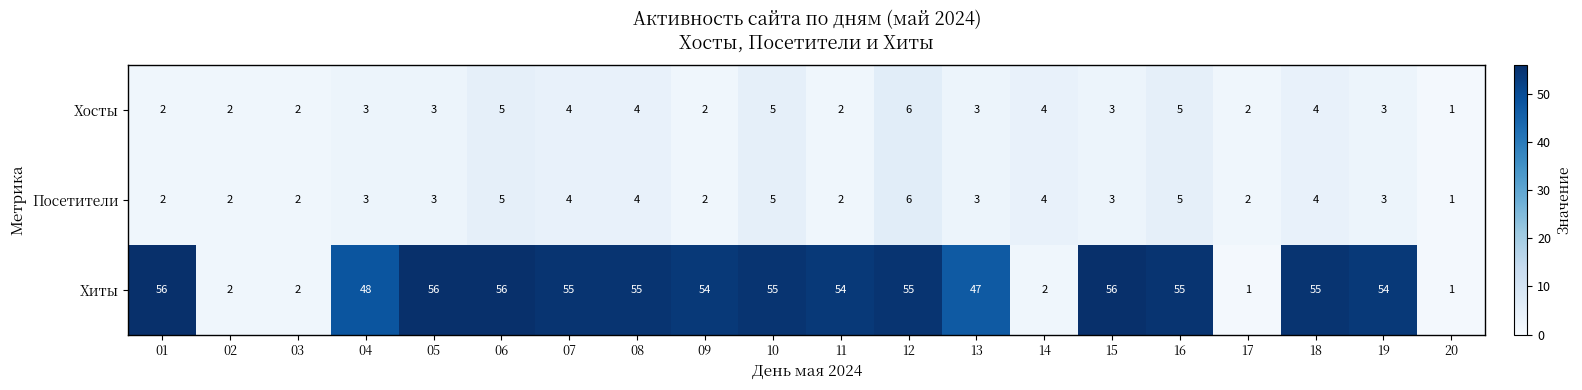

At how many categories does at least one series exceed 34?

15